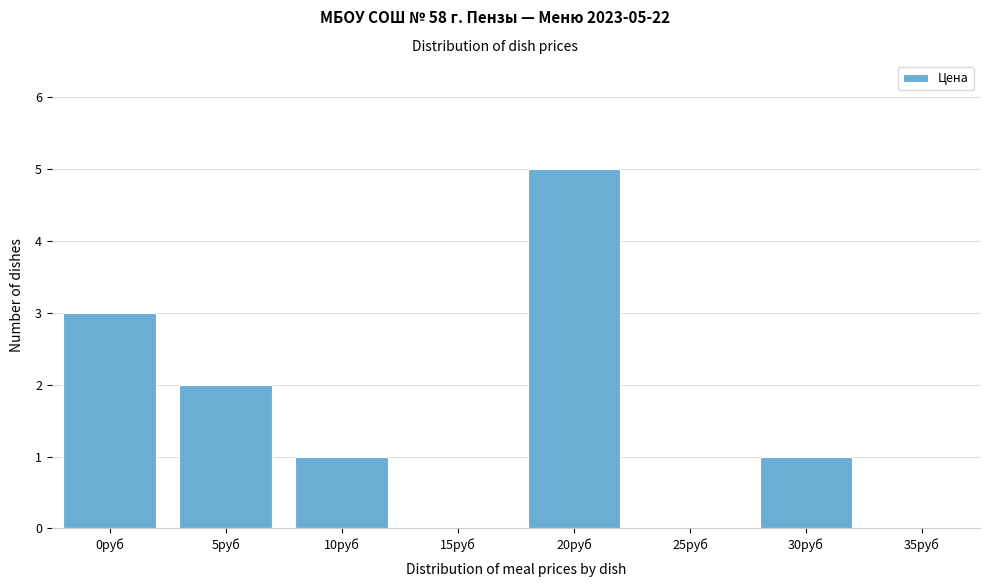

Reading left to right, list all the values displayed in this chart.

0руб=3	5руб=2	10руб=1	15руб=0	20руб=5	25руб=0	30руб=1	35руб=0